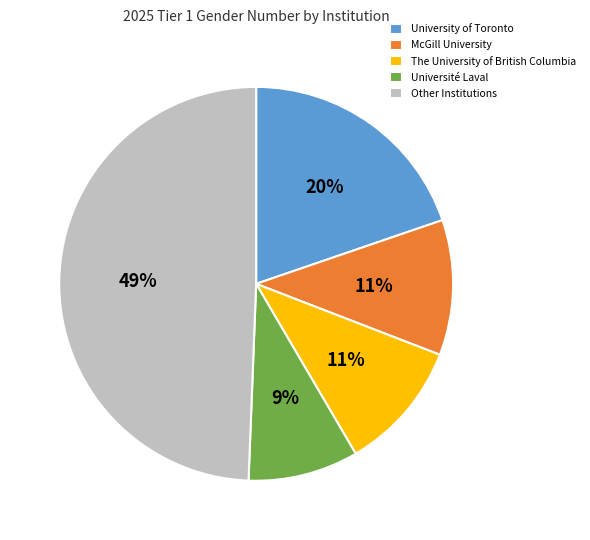

How many segments does this pie chart have?

5